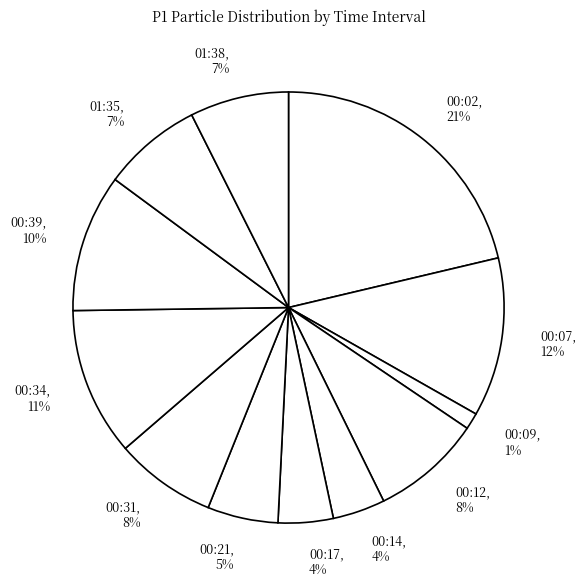

Count the number of slices in the pie.

12